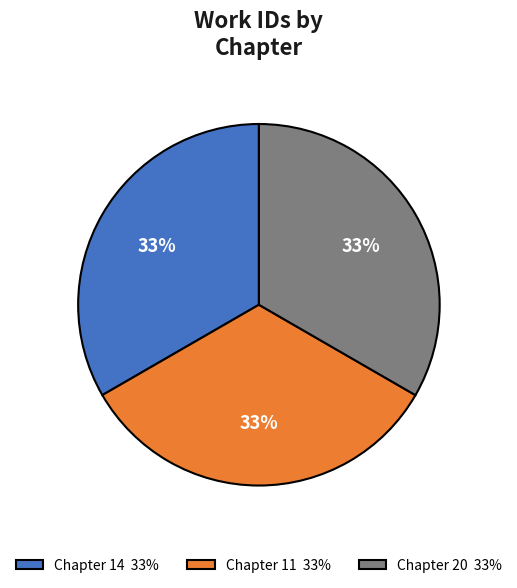

Is the sum of Chapter 14 33% and Chapter 11 33% greater than half?

Yes